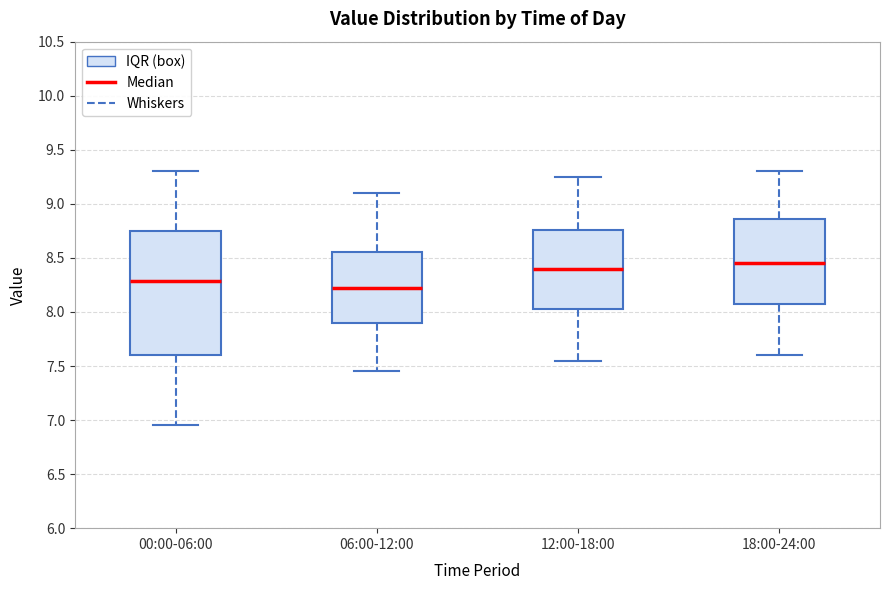

Where is the upper edge of the box for 12:00-18:00 on the y-axis? The values are not printed on the chart, so give them approximately, as read against the axis.

8.75